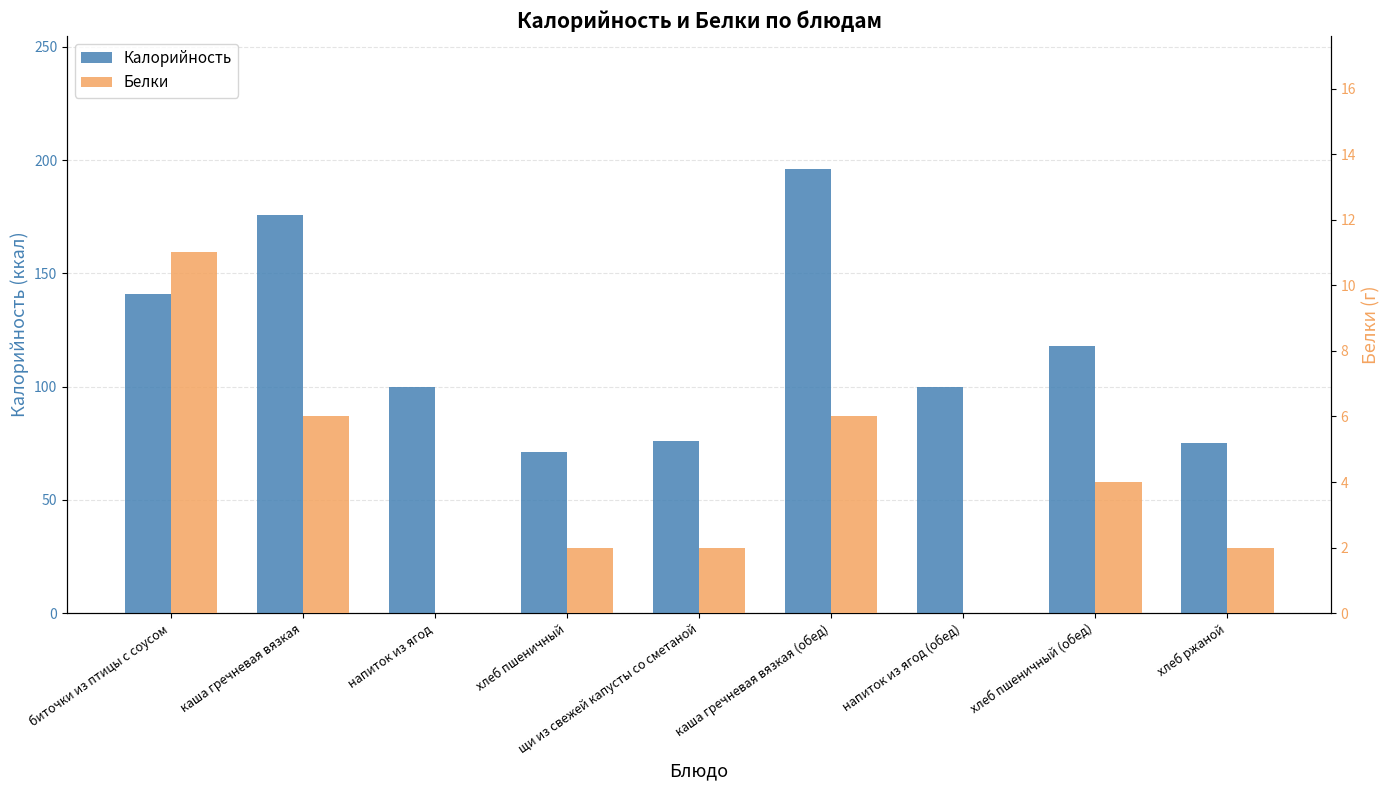

At which category is the sum across all series the highest?

каша гречневая вязкая (обед)